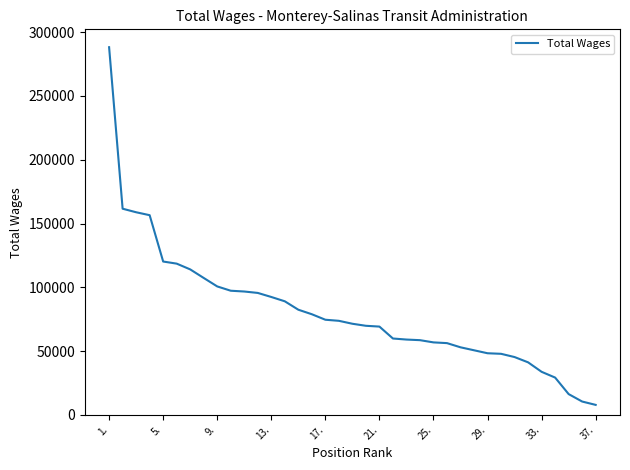

What is the average value?

80884